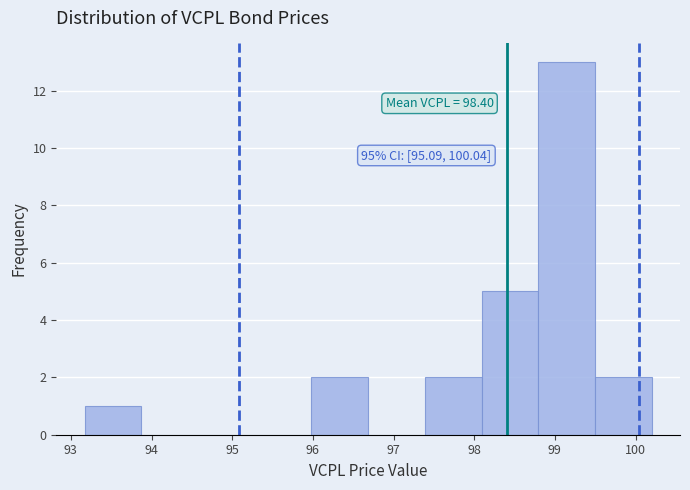

Which range on the x-axis has the tallest bar?

98.8 to 99.5